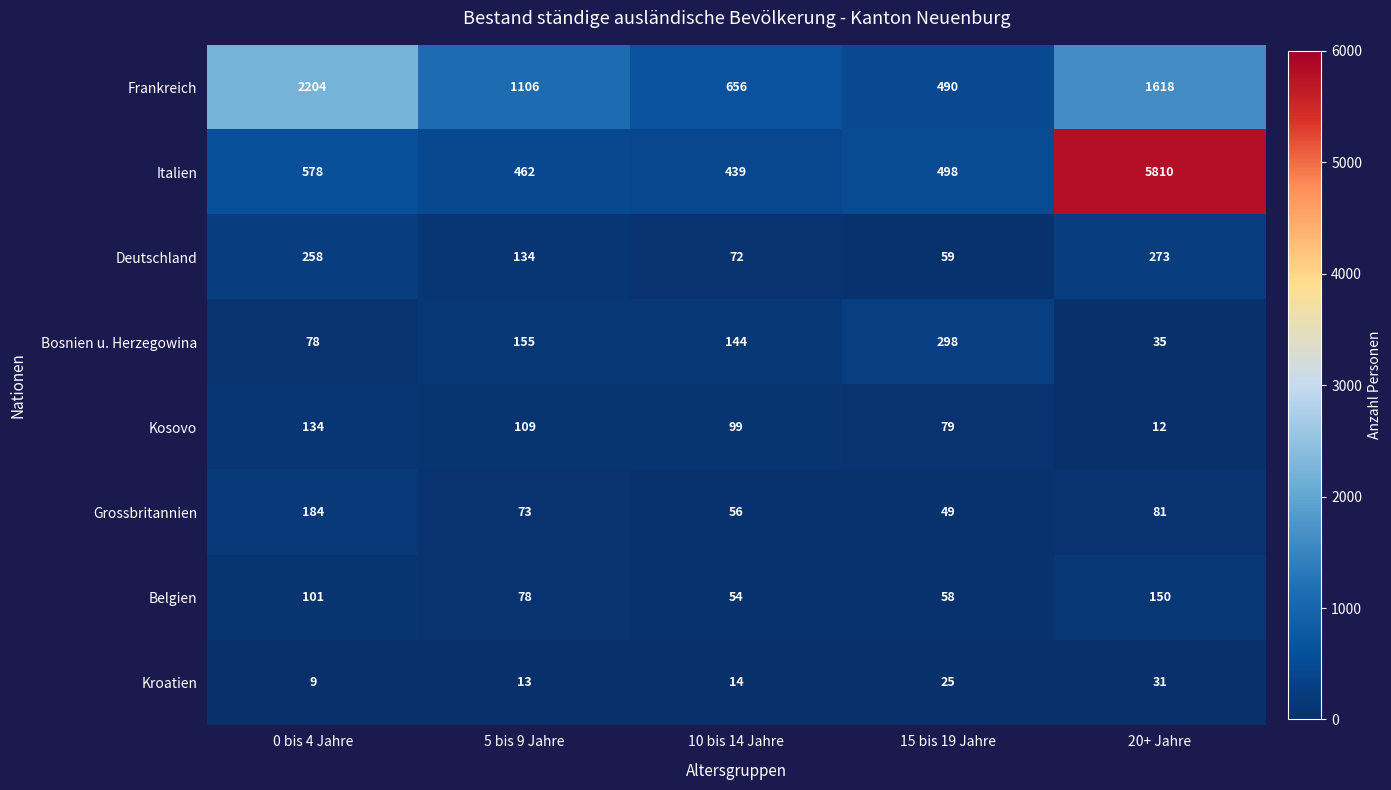

List the series in order of their peak value, lowest first.

Kroatien, Kosovo, Belgien, Grossbritannien, Deutschland, Bosnien u. Herzegowina, Frankreich, Italien